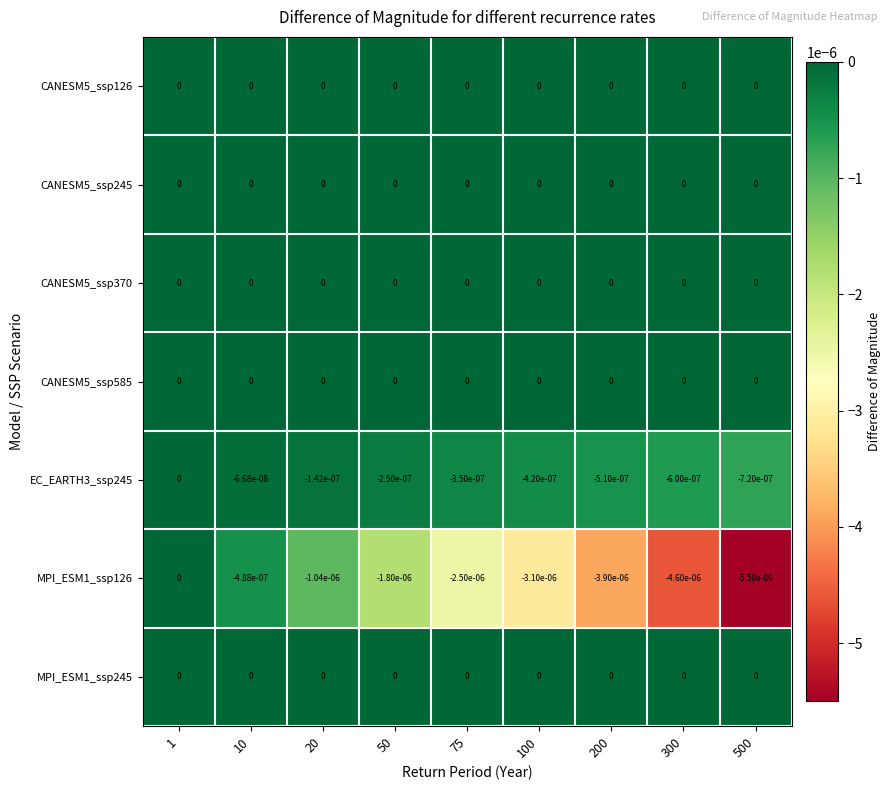

Is it true that MPI_ESM1_ssp126 equals -0.0 at 100?

True